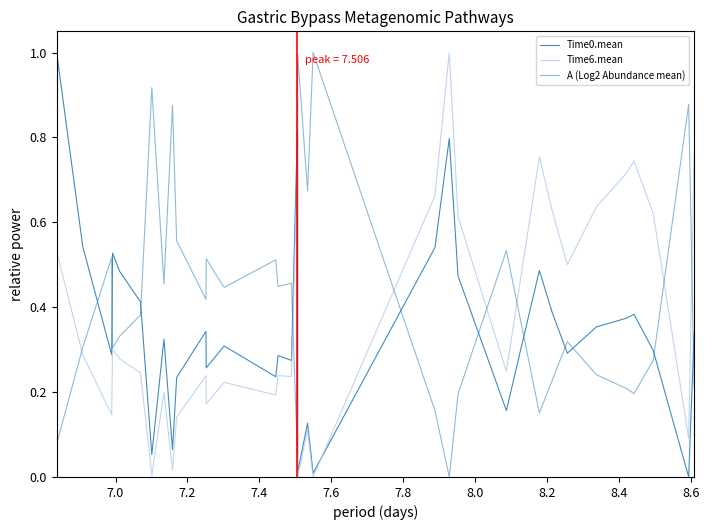

What is the sum of all Time0.mean values?

12.8